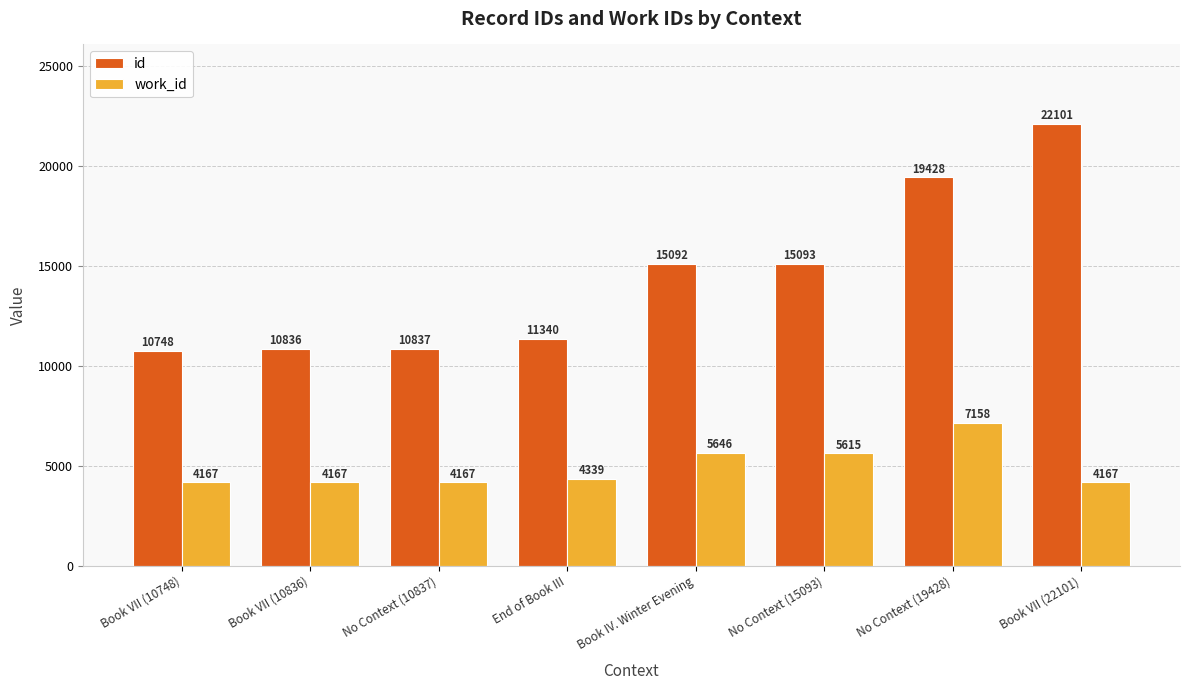

What are all the series names shown in the legend?

id, work_id